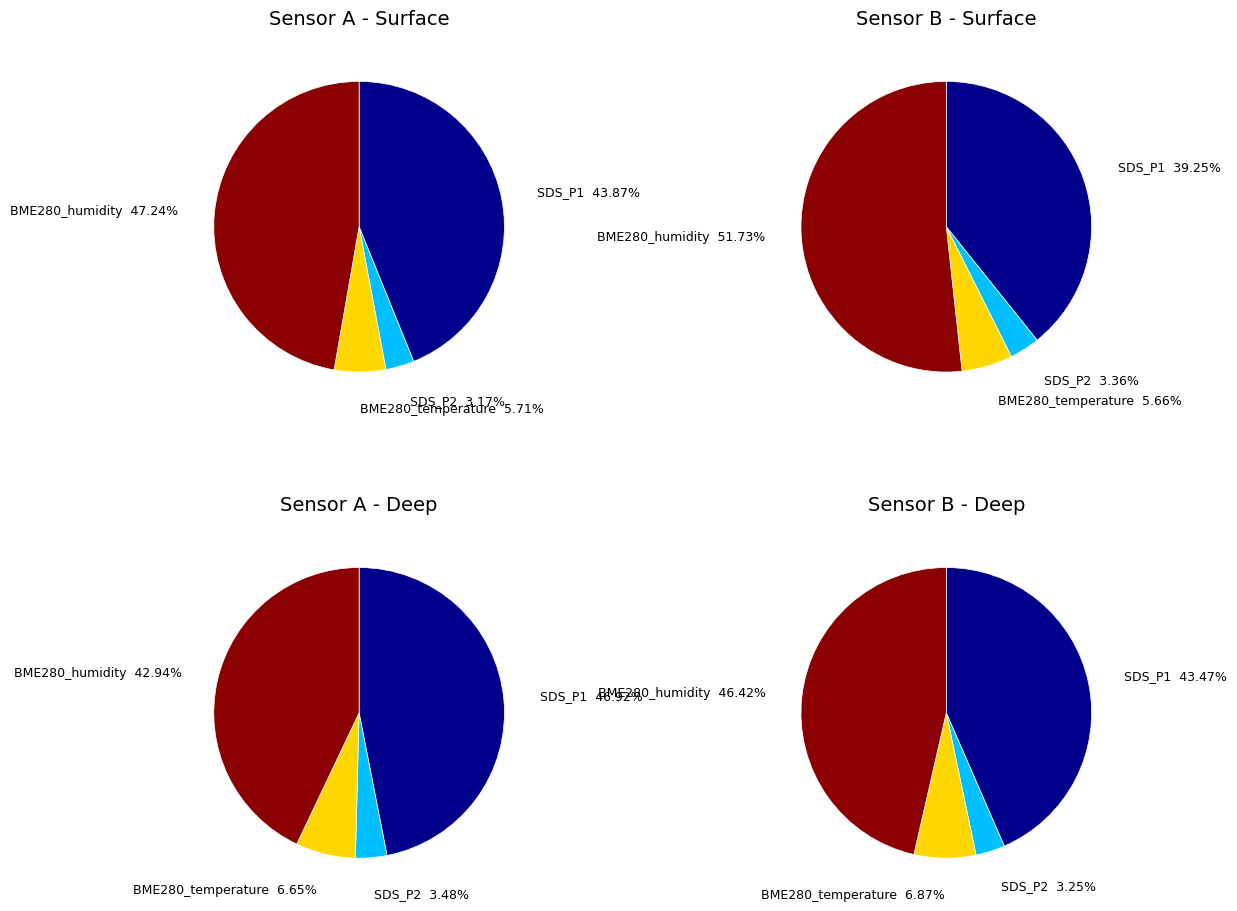

The 3 slice represents 3% of the pie. True or false?

True